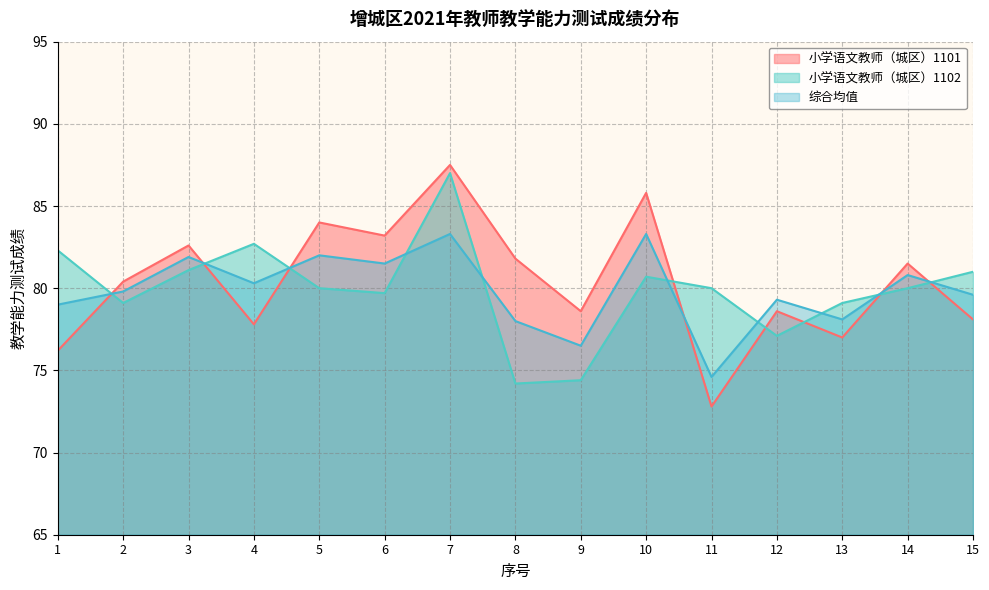

What is the minimum value for 小学语文教师（城区）1101?

72.8